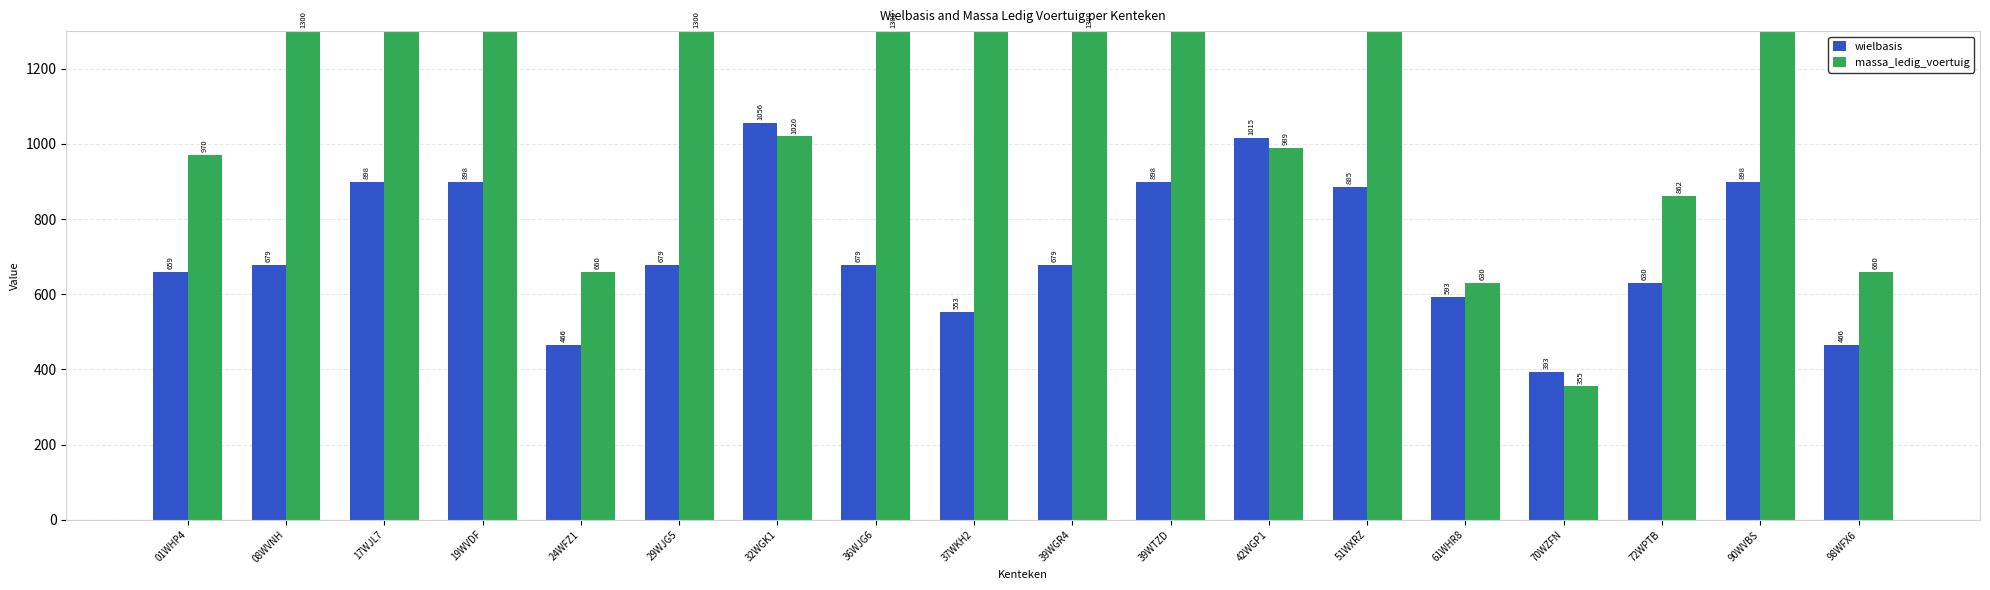

What is the label of the 5th bar from the right?

61WHR8